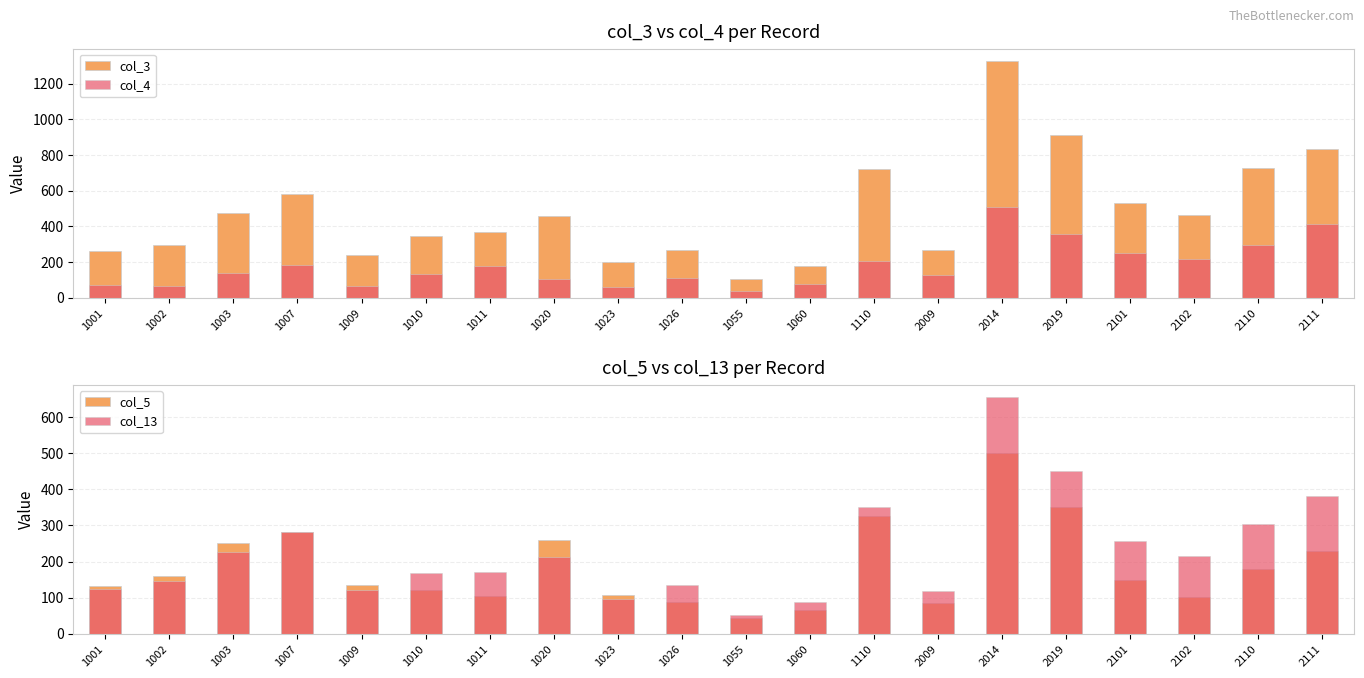

How many data points in col_13 are above 213?

9